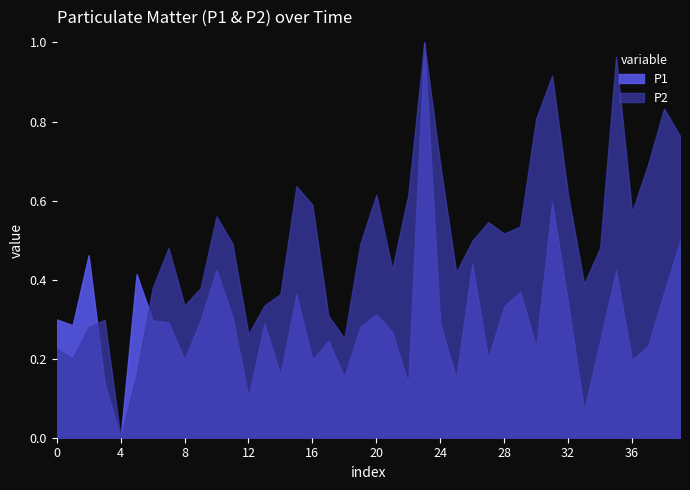

Is it true that P2 equals 0.0 at 4?

True